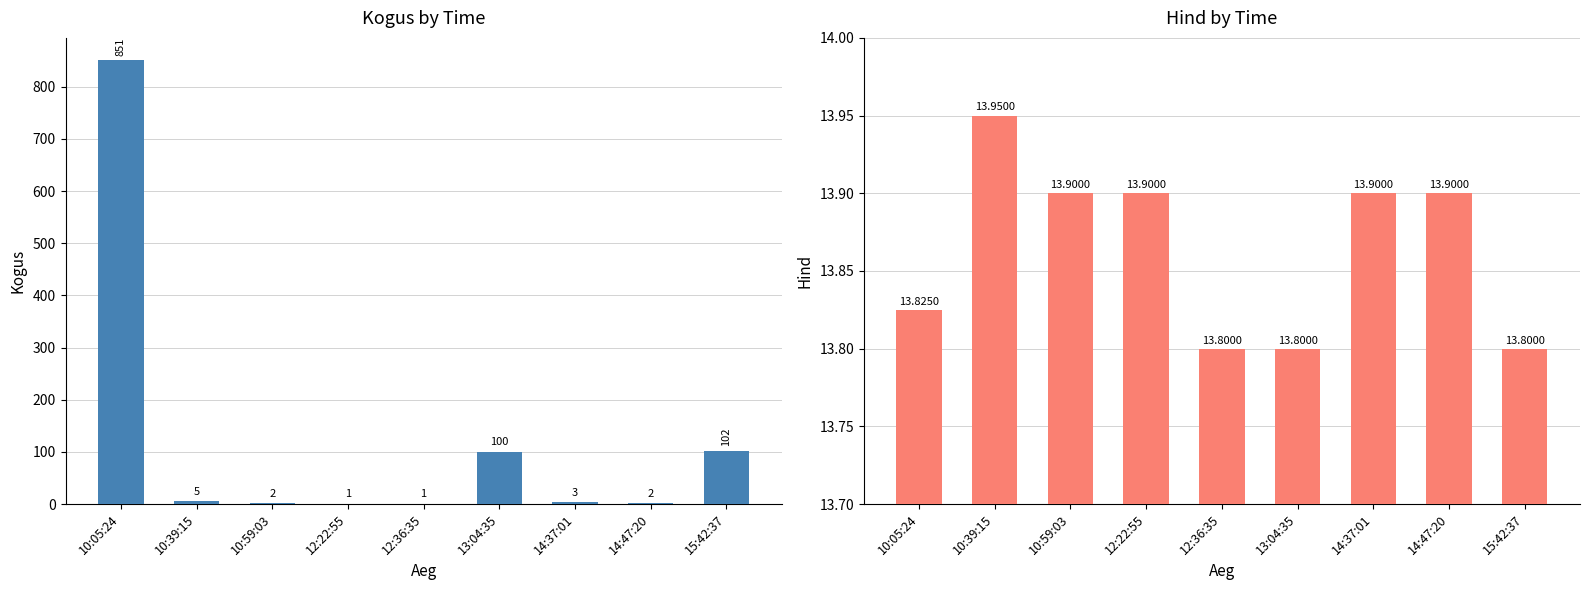

What is the label of the 3rd bar from the right?

14:37:01